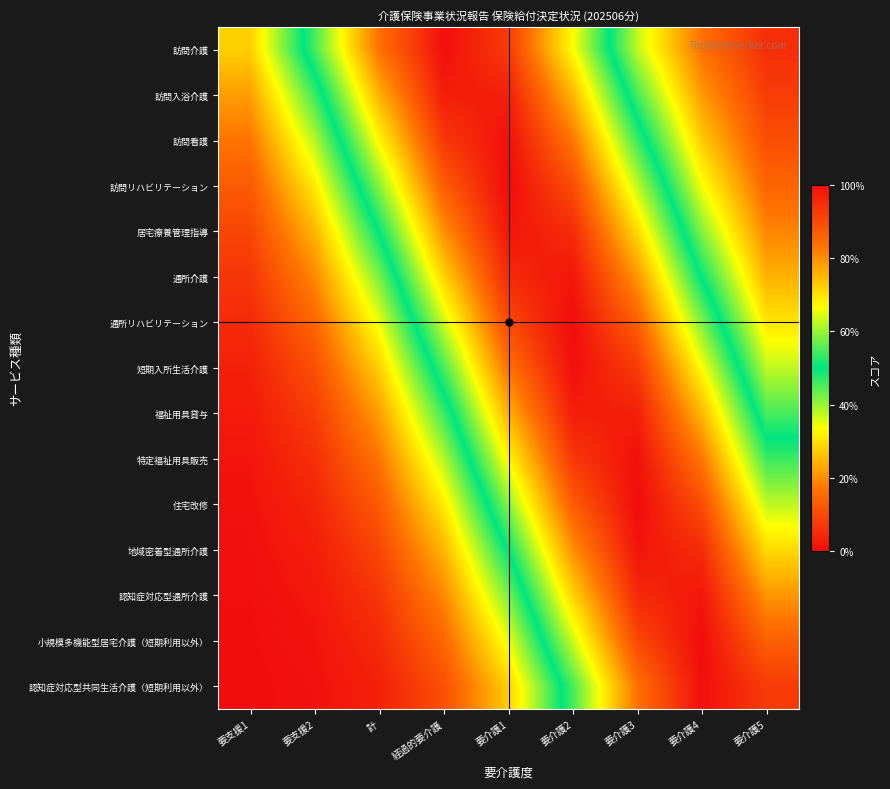

Reading right to left, what are all the values shown in this chart?

訪問介護: 要介護5=5.6	要介護4=16.4	要介護3=37.5	要介護2=66.7	要介護1=92.3	経過的要介護=99.5	計=83.5	要支援2=54.6	要支援1=27.8
訪問入浴介護: 要介護5=7.8	要介護4=21.4	要介護3=45.4	要介護2=75.1	要介護1=96.7	経過的要介護=97.1	計=75.9	要支援2=46.2	要支援1=21.9
訪問看護: 要介護5=10.7	要介護4=27.2	要介護3=53.8	要介護2=82.8	要介護1=99.3	経過的要介護=92.8	計=67.6	要支援2=38.3	要支援1=16.9
訪問リハビリテーション: 要介護5=14.3	要介護4=33.9	要介護3=62.4	要介護2=89.5	要介護1=100.0	経過的要介護=87.0	計=58.9	要支援2=31.1	要支援1=12.8
居宅療養管理指導: 要介護5=18.8	要介護4=41.4	要介護3=70.9	要介護2=94.7	要介護1=98.5	経過的要介護=79.8	計=50.4	要支援2=24.7	要支援1=9.5
通所介護: 要介護5=24.2	要介護4=49.5	要介護3=79.0	要介護2=98.3	要介護1=95.2	経過的要介護=71.8	計=42.2	要支援2=19.3	要支援1=6.9
通所リハビリテーション: 要介護5=30.4	要介護4=58.1	要介護3=86.3	要介護2=99.9	要介護1=90.1	経過的要介護=63.3	計=34.6	要支援2=14.7	要支援1=4.9
短期入所生活介護: 要介護5=37.5	要介護4=66.7	要介護3=92.3	要介護2=99.5	要介護1=83.5	経過的要介護=54.6	計=27.8	要支援2=11.0	要支援1=3.4
福祉用具貸与: 要介護5=45.4	要介護4=75.1	要介護3=96.7	要介護2=97.1	要介護1=75.9	経過的要介護=46.2	計=21.9	要支援2=8.1	要支援1=2.3
特定福祉用具販売: 要介護5=53.8	要介護4=82.8	要介護3=99.3	要介護2=92.8	要介護1=67.6	経過的要介護=38.3	計=16.9	要支援2=5.8	要支援1=1.6
住宅改修: 要介護5=62.4	要介護4=89.5	要介護3=100.0	要介護2=87.0	要介護1=58.9	経過的要介護=31.1	計=12.8	要支援2=4.1	要支援1=1.0
地域密着型通所介護: 要介護5=70.9	要介護4=94.7	要介護3=98.5	要介護2=79.8	要介護1=50.4	経過的要介護=24.7	計=9.5	要支援2=2.8	要支援1=0.7
認知症対応型通所介護: 要介護5=79.0	要介護4=98.3	要介護3=95.2	要介護2=71.8	要介護1=42.2	経過的要介護=19.3	計=6.9	要支援2=1.9	要支援1=0.4
小規模多機能型居宅介護（短期利用以外）: 要介護5=86.3	要介護4=99.9	要介護3=90.1	要介護2=63.3	要介護1=34.6	経過的要介護=14.7	計=4.9	要支援2=1.3	要支援1=0.3
認知症対応型共同生活介護（短期利用以外）: 要介護5=92.3	要介護4=99.5	要介護3=83.5	要介護2=54.6	要介護1=27.8	経過的要介護=11.0	計=3.4	要支援2=0.8	要支援1=0.2